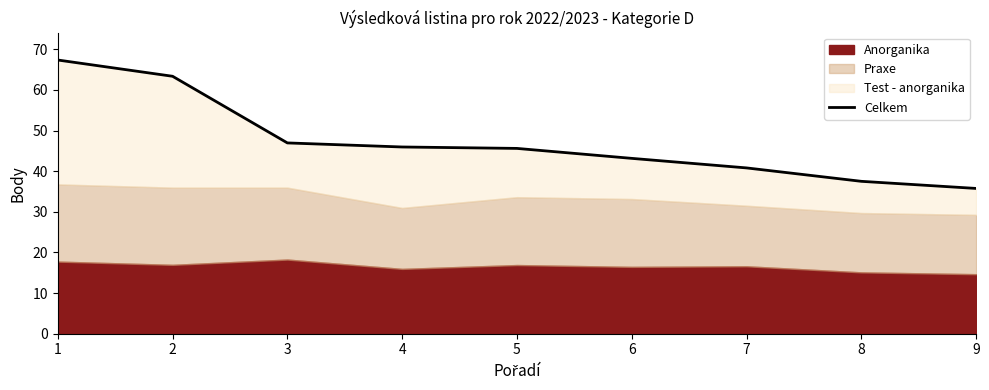

At which label does the data first exceed 45?

1